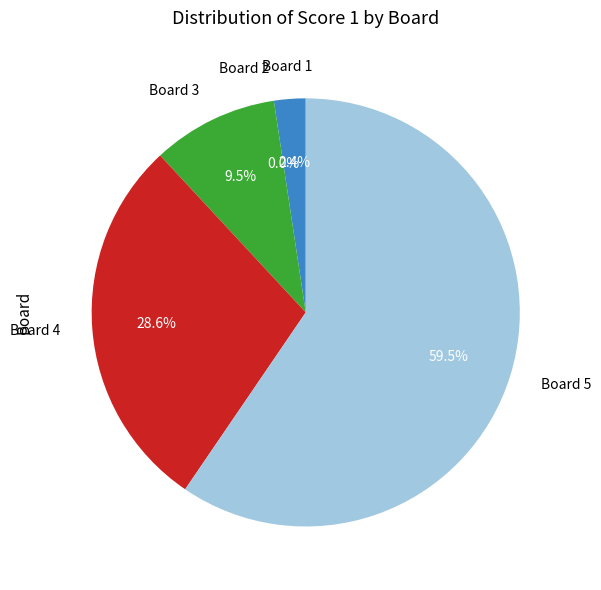

What is the change in value from Board 1 to Board 2?

-1